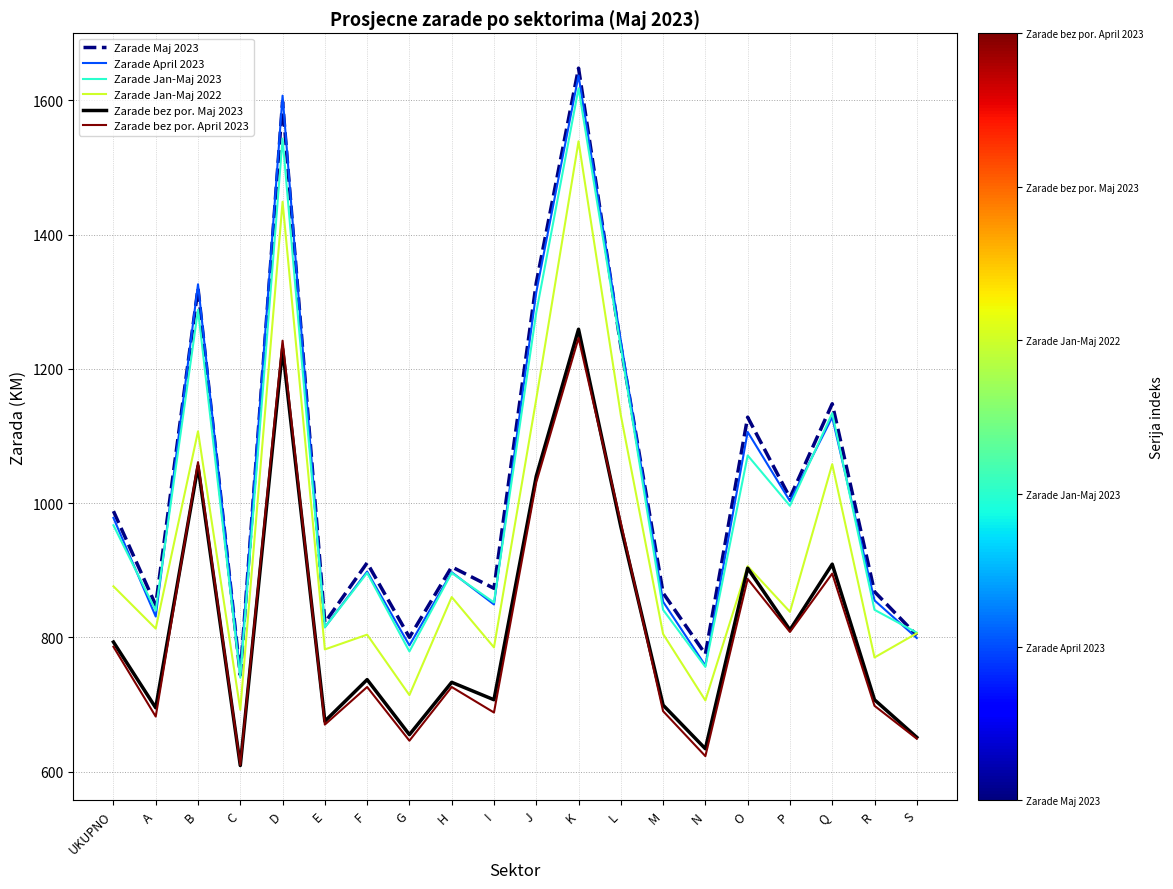

Is the value of Zarade Jan-Maj 2022 at O greater than the value of Zarade April 2023 at I?

Yes